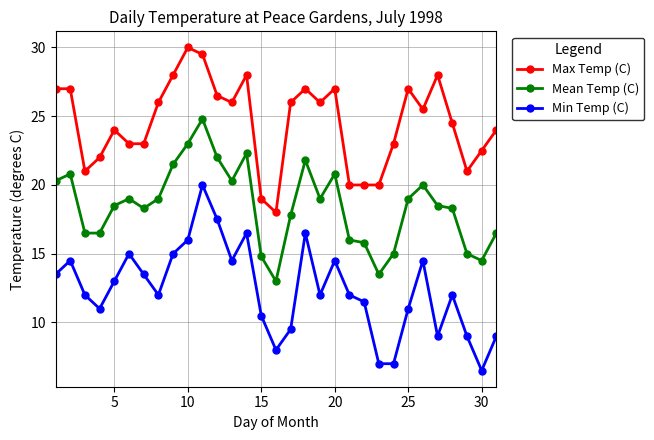

Reading right to left, list all the values displayed in this chart.

Max Temp (C): 24.0	22.5	21.0	24.5	28.0	25.5	27.0	23.0	20.0	20.0	20.0	27.0	26.0	27.0	26.0	18.0	19.0	28.0	26.0	26.5	29.5	30.0	28.0	26.0	23.0	23.0	24.0	22.0	21.0	27.0	27.0
Mean Temp (C): 16.5	14.5	15.0	18.3	18.5	20.0	19.0	15.0	13.5	15.8	16.0	20.8	19.0	21.8	17.8	13.0	14.8	22.3	20.3	22.0	24.8	23.0	21.5	19.0	18.3	19.0	18.5	16.5	16.5	20.8	20.3
Min Temp (C): 9.0	6.5	9.0	12.0	9.0	14.5	11.0	7.0	7.0	11.5	12.0	14.5	12.0	16.5	9.5	8.0	10.5	16.5	14.5	17.5	20.0	16.0	15.0	12.0	13.5	15.0	13.0	11.0	12.0	14.5	13.5